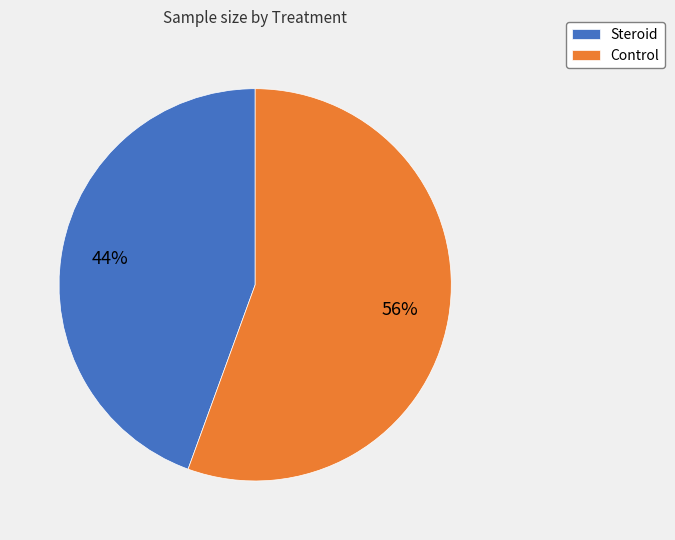

Does Steroid account for over 50% of the chart?

No